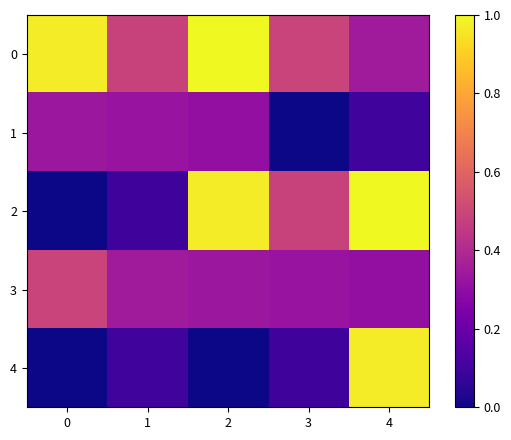

At which category is the sum across all series the highest?

4